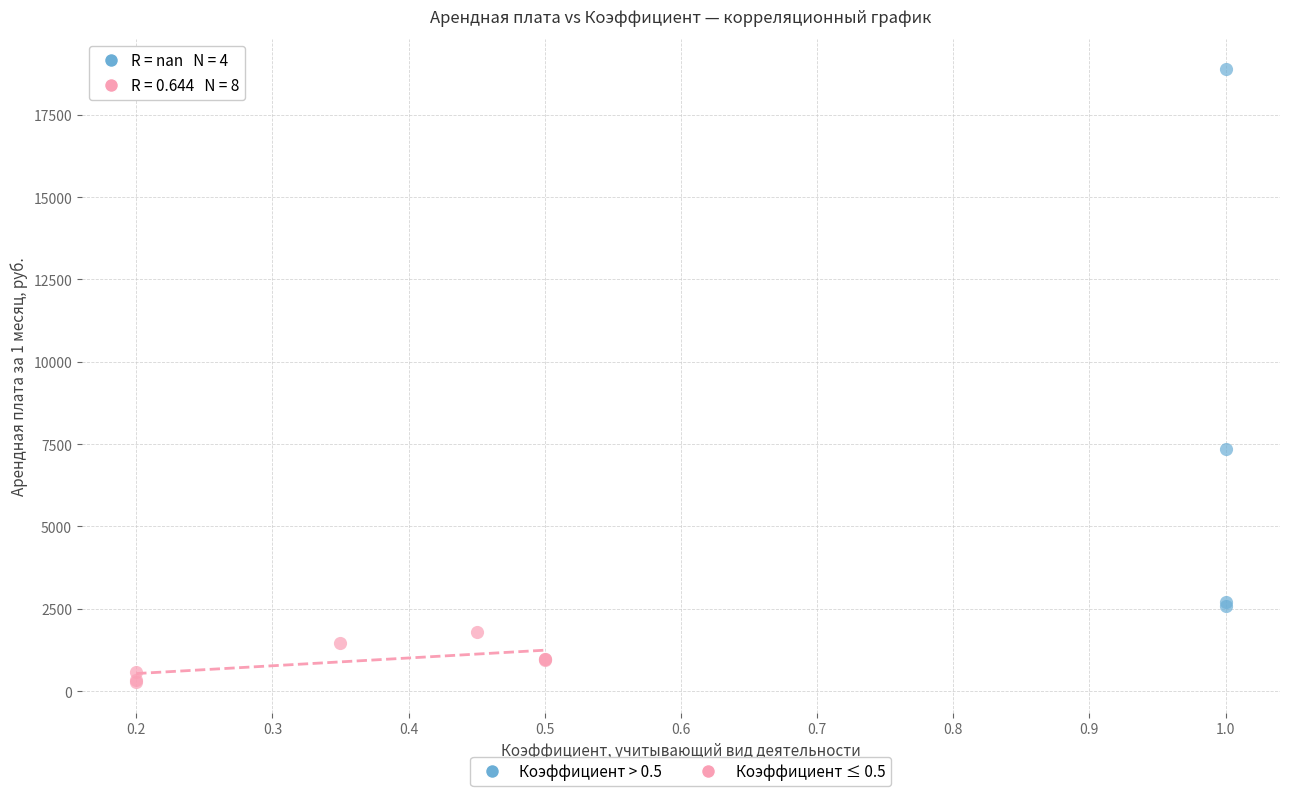

Which series contains the highest Y value?

Коэффициент > 0.5